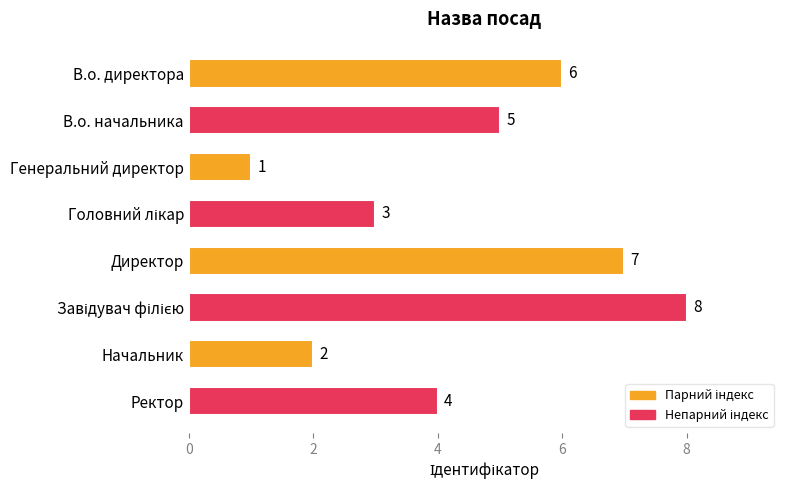

How many data points are less than 5?

4